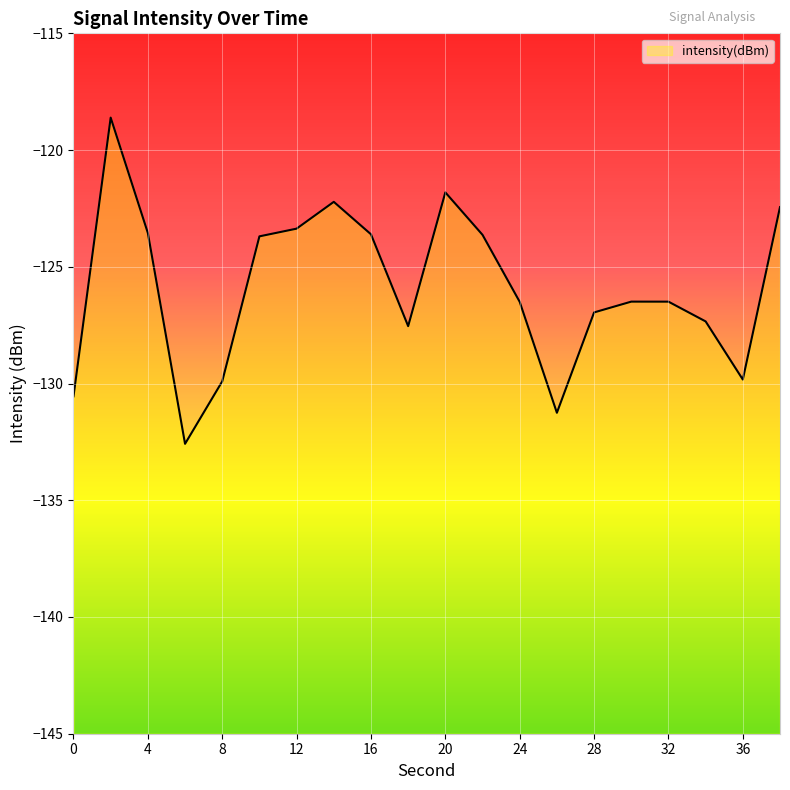

The chart shows a value of -132.6 at 6. True or false?

True